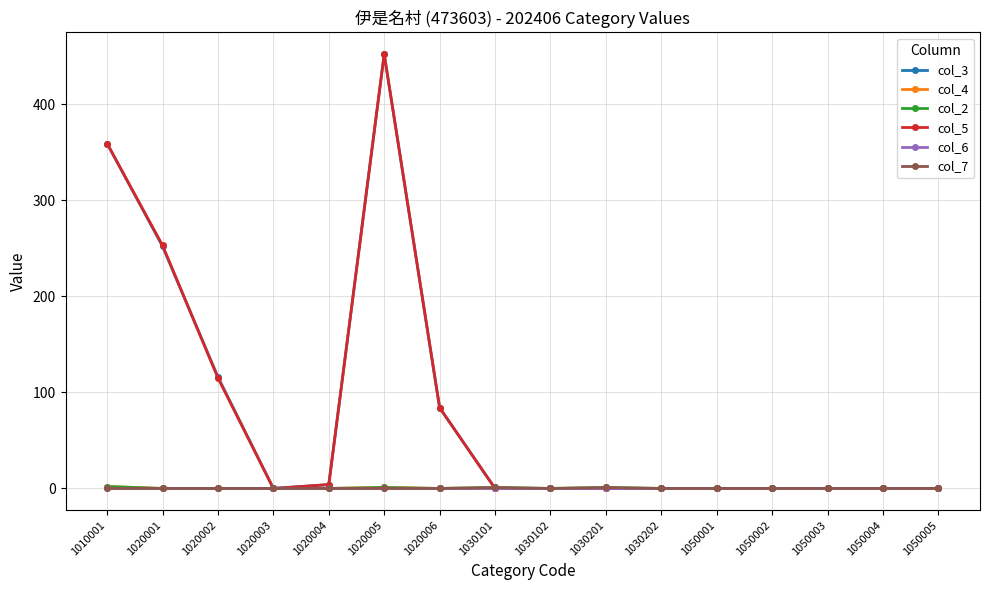

The value of col_4 at 1020001 is 0. True or false?

True